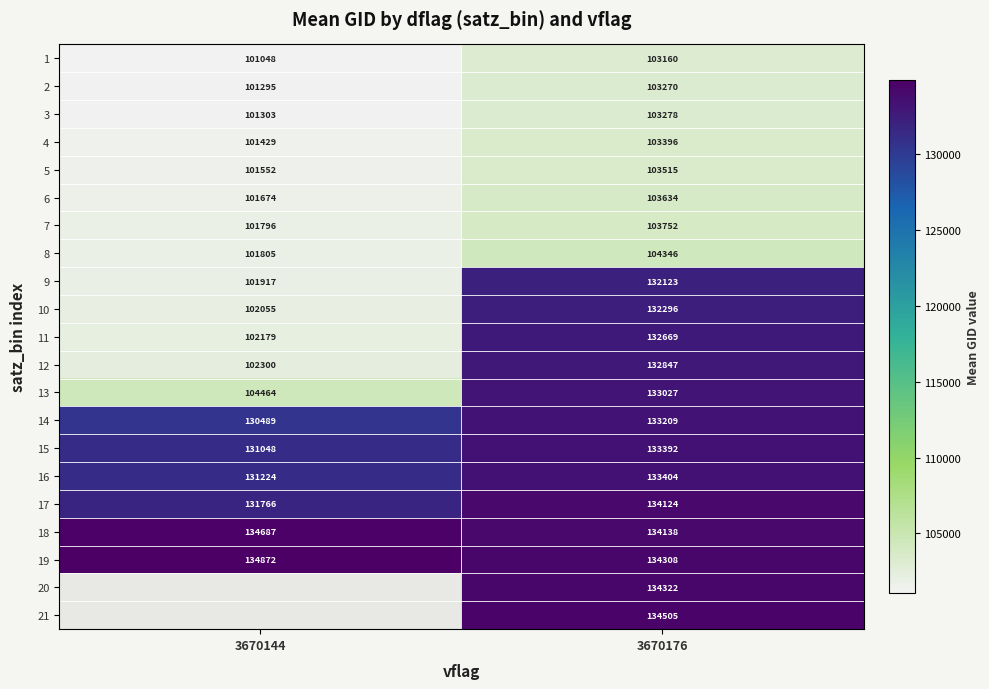

What is the sum of the 11 values at 3670176 and 3670144?

234848